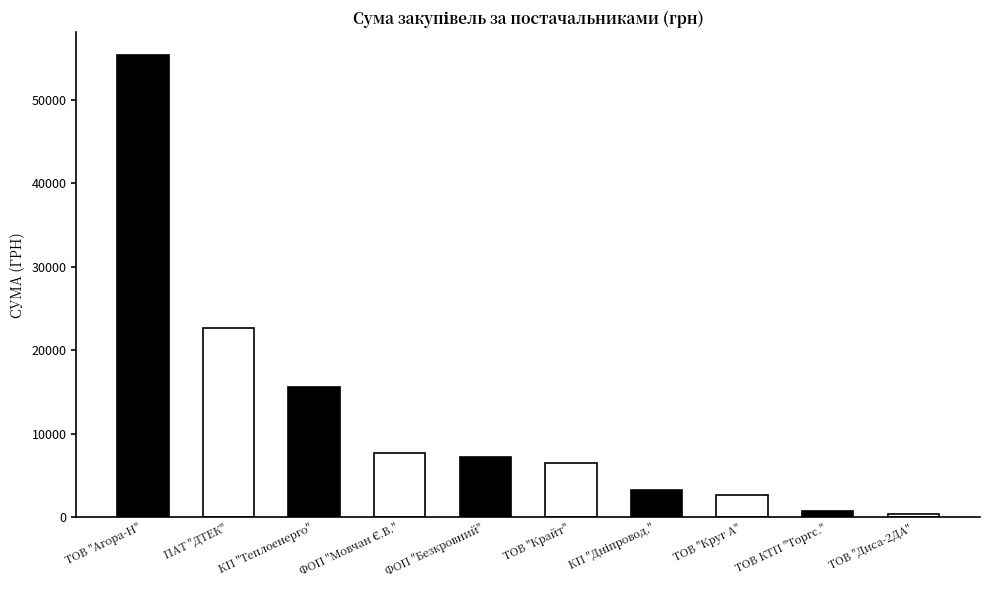

What is the label of the 10th bar from the left?

ТОВ "Диса-2ДА"